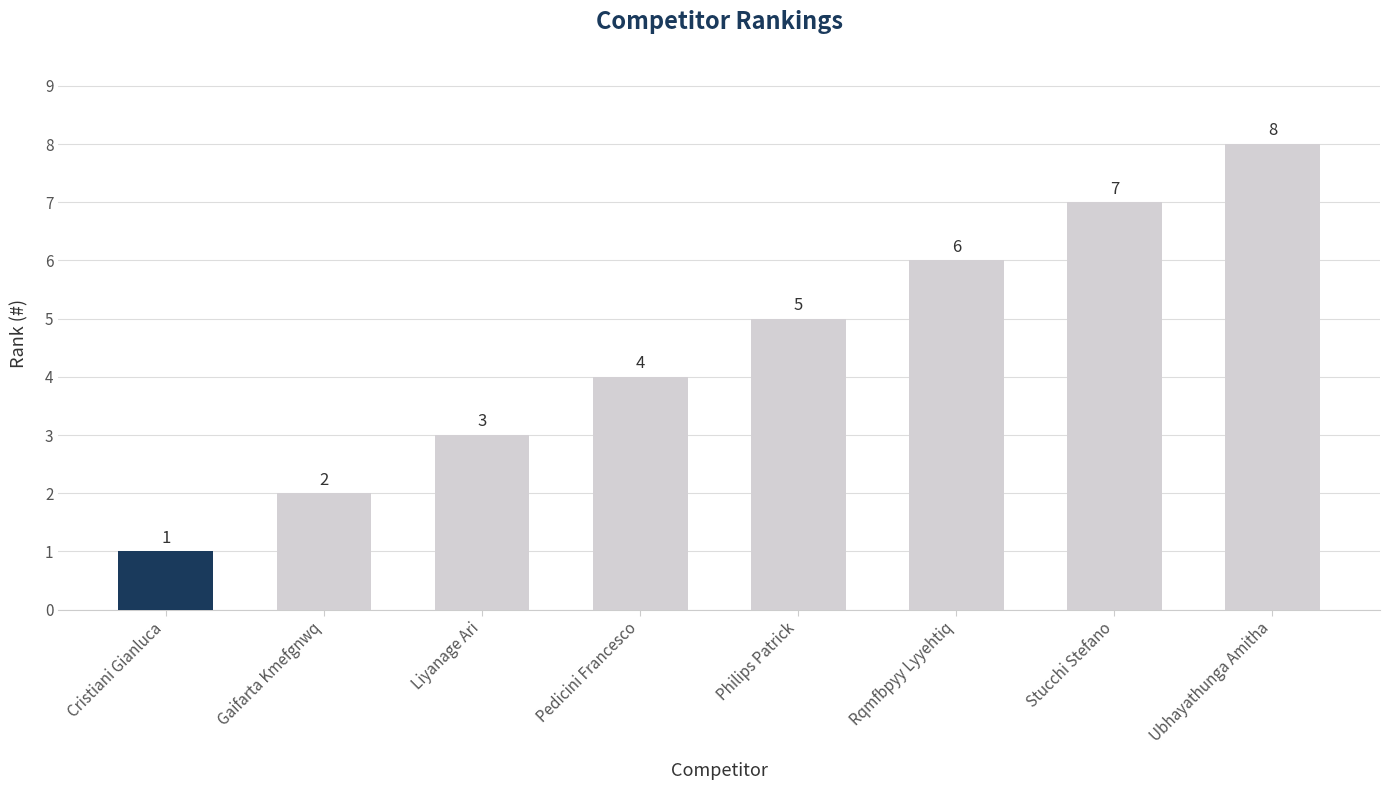

Rank the categories by value from lowest to highest.

Cristiani Gianluca, Gaifarta Kmefgnwq, Liyanage Ari, Pedicini Francesco, Philips Patrick, Rqmfbpyy Lyyehtiq, Stucchi Stefano, Ubhayathunga Amitha